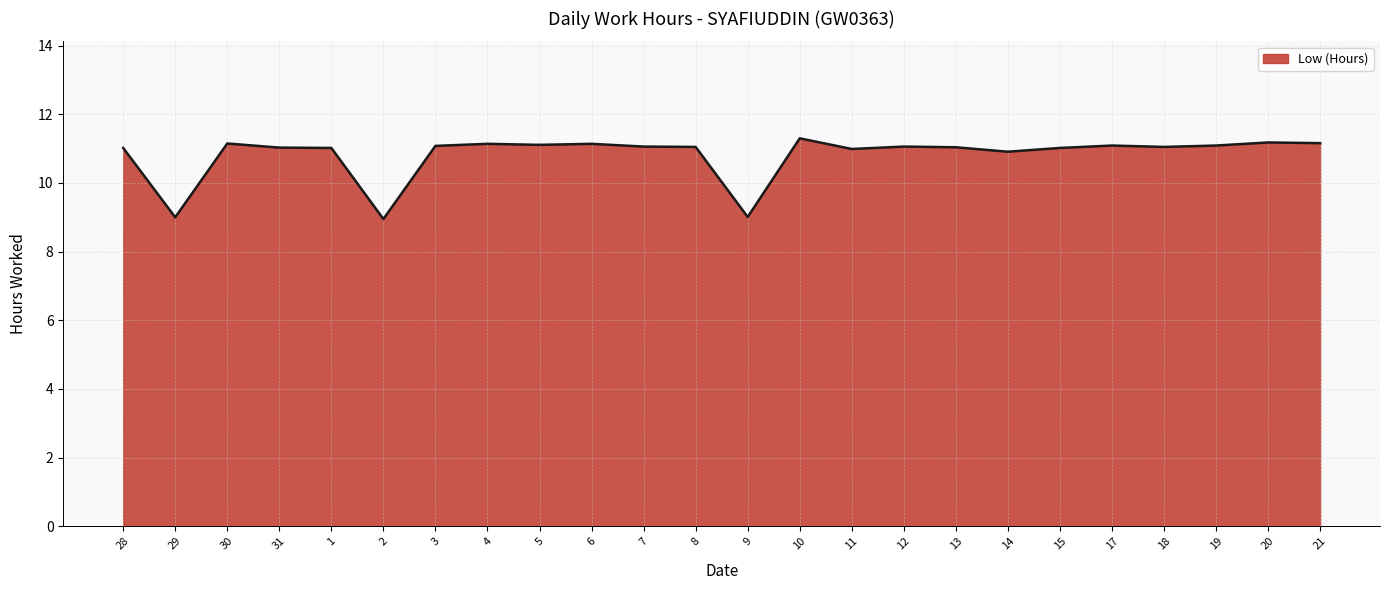

Between 30 and 14, which is larger?

30